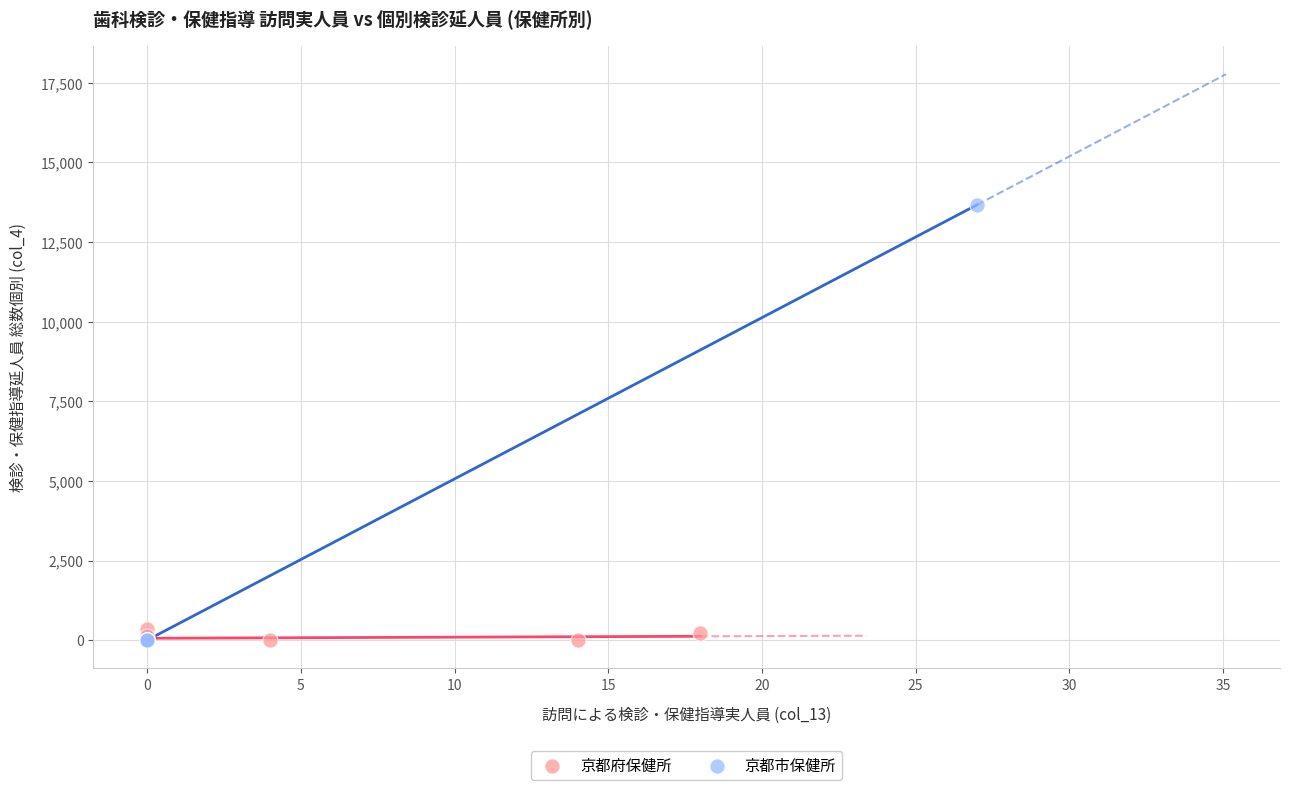

Which series contains the highest Y value?

京都市保健所